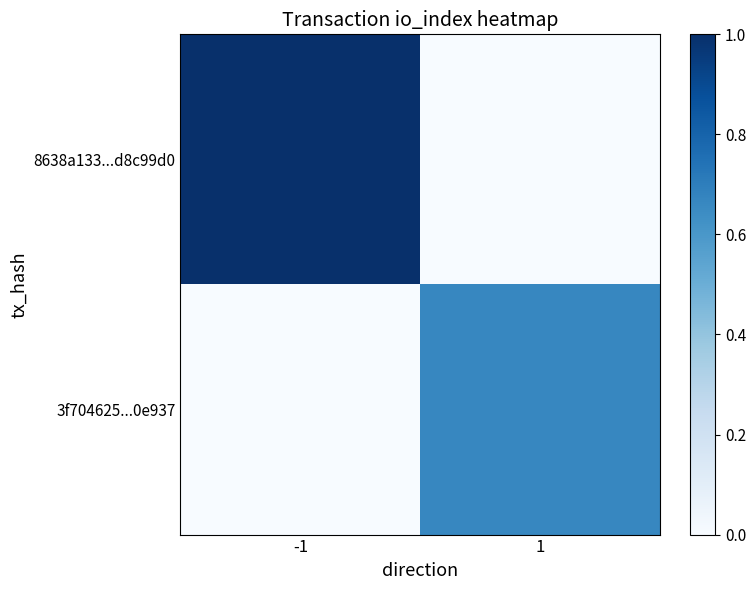

List the series in order of their overall mean, highest first.

8638a133...d8c99d0, 3f704625...0e937